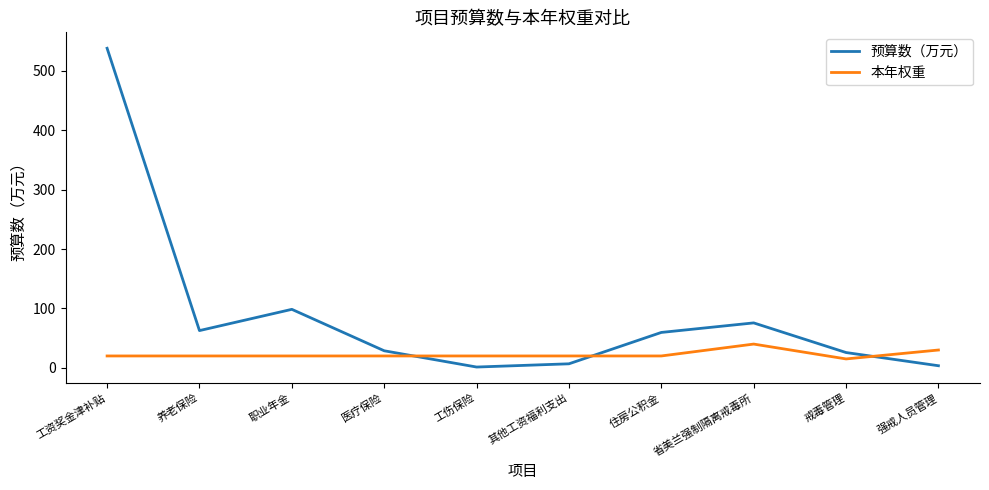

After their last crossing, which series has the higher values: 本年权重 or 预算数（万元）?

本年权重